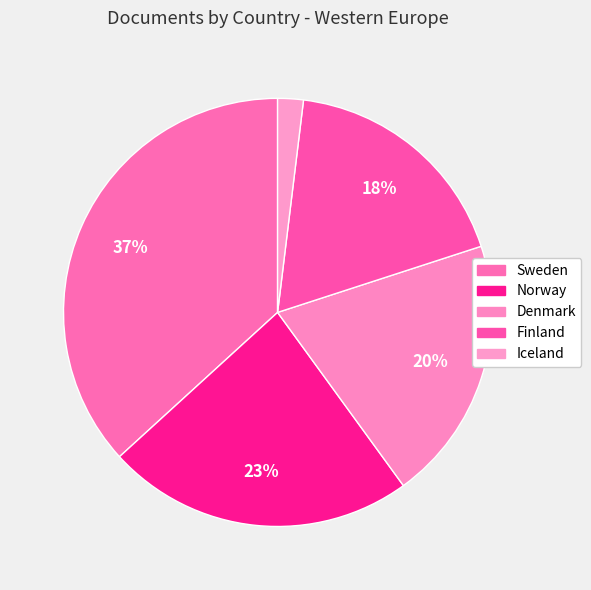

To the nearest percent, what is the average slice percentage?

20%